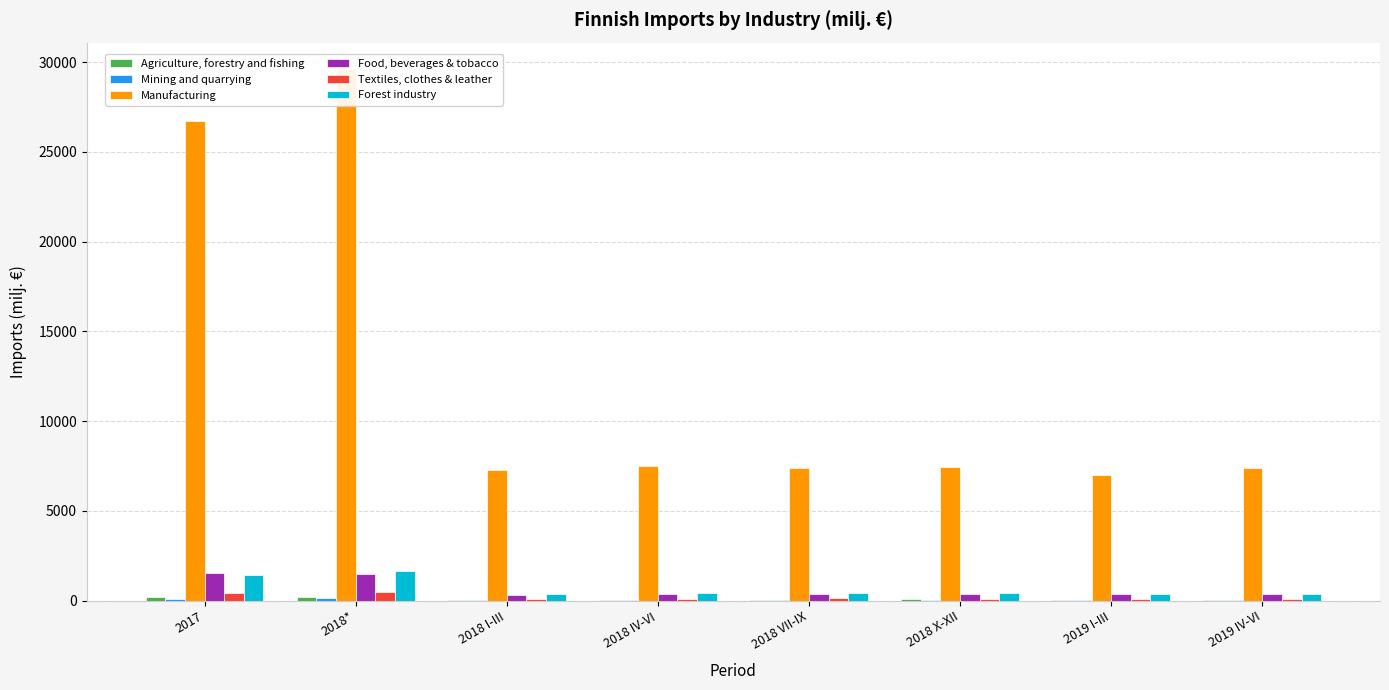

Which category has the lowest value in the Forest industry series?

2019 IV-VI